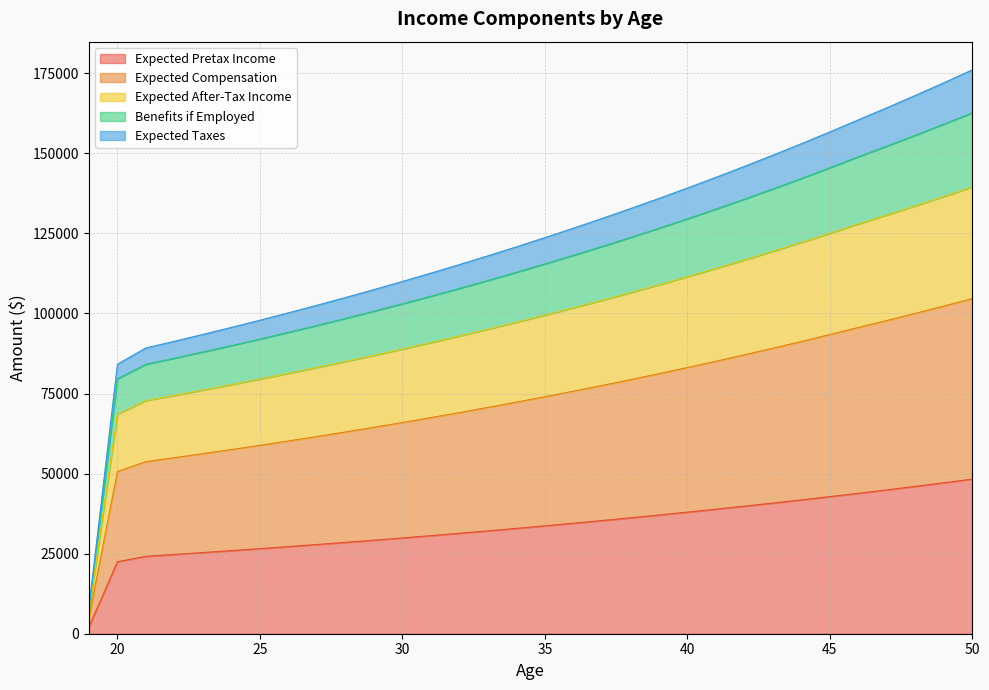

What is the difference between the highest and lowest values at 26?

72993.8